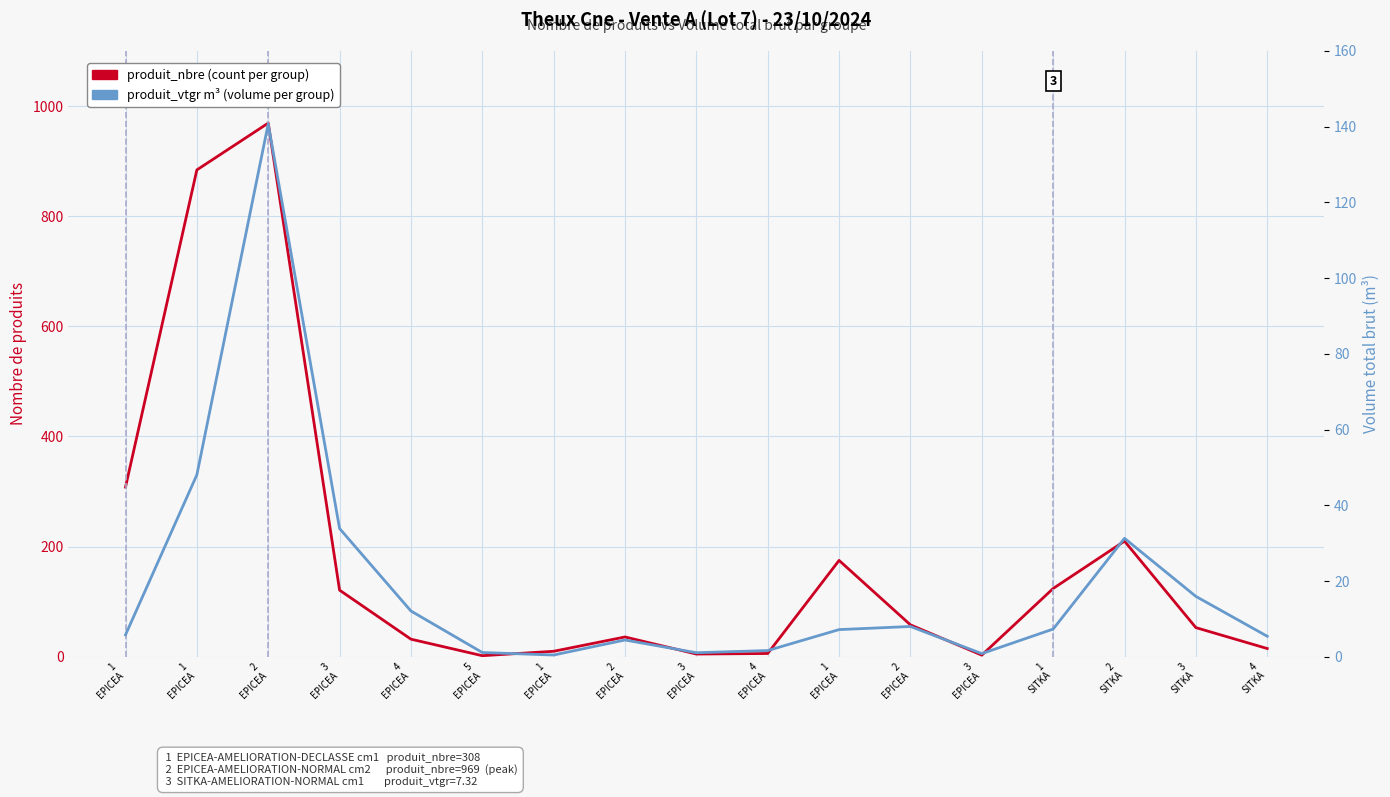

True or false: produit_vtgr (m³ per group) and produit_nbre (count per group) cross at least once.

False